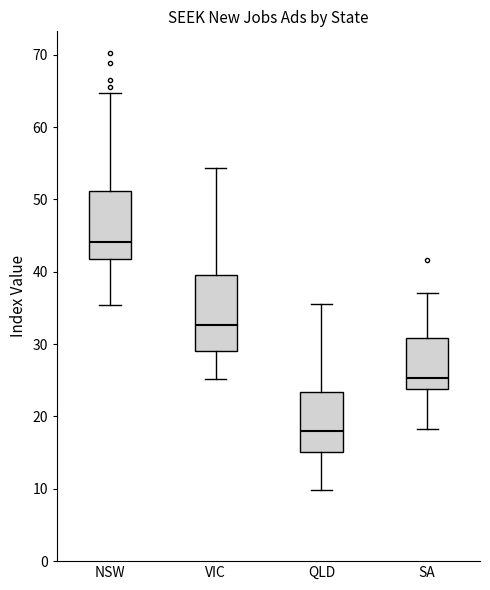

Comparing the boxes themselves (not the whiskers), which one is the tallest?

VIC